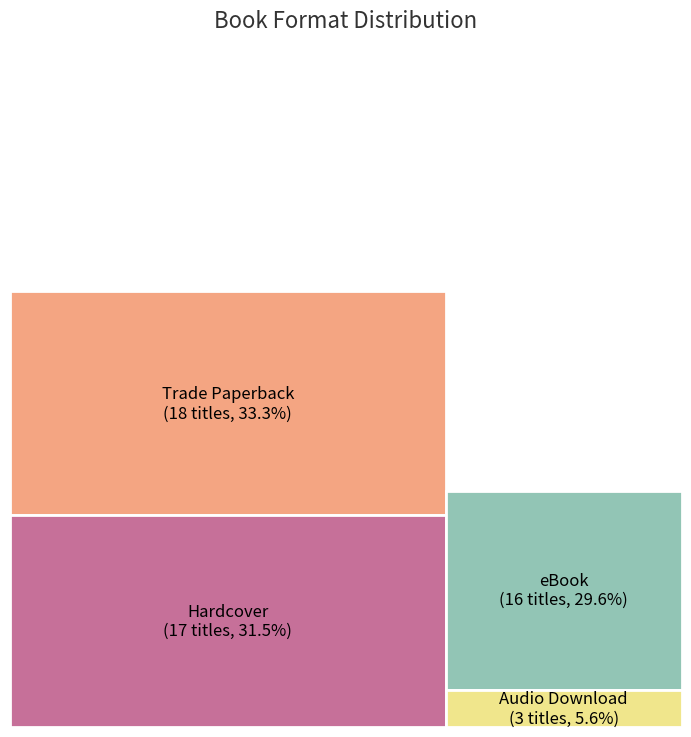

Is it true that Hardcover is 31% of the pie?

True